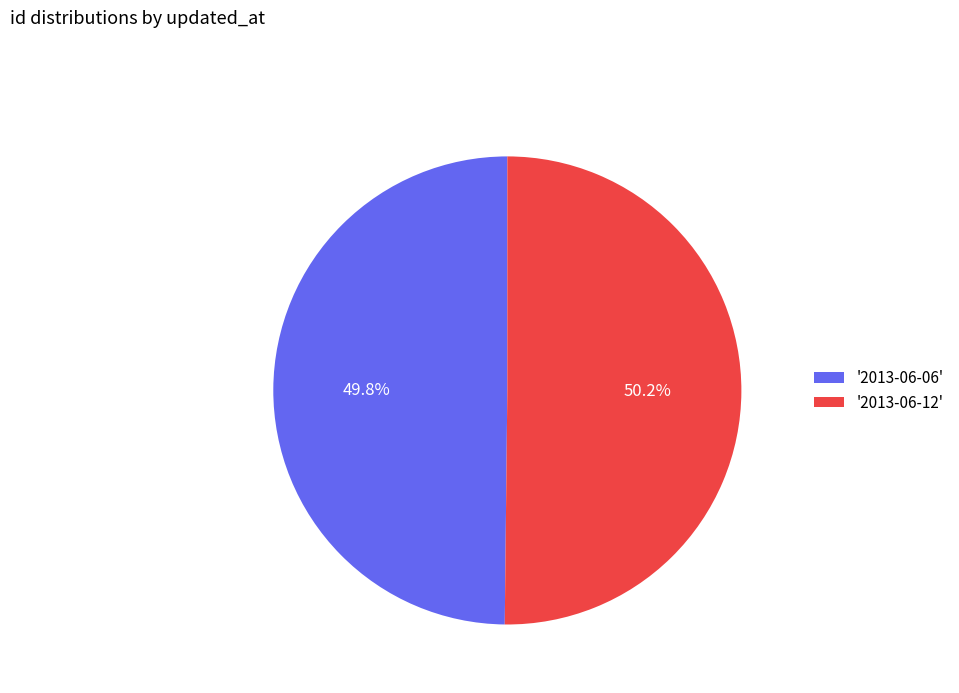

To the nearest percent, what is the average slice percentage?

50%